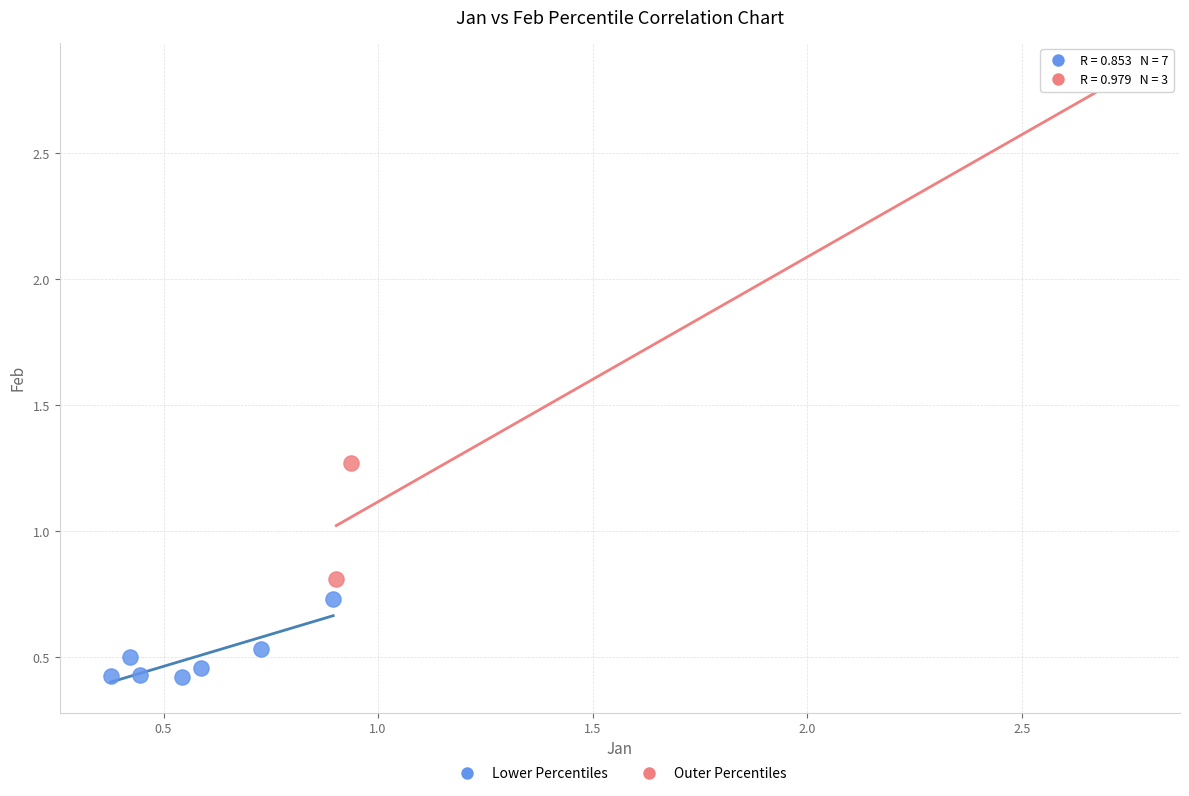

Which series reaches the minimum Y coordinate?

Lower Percentiles